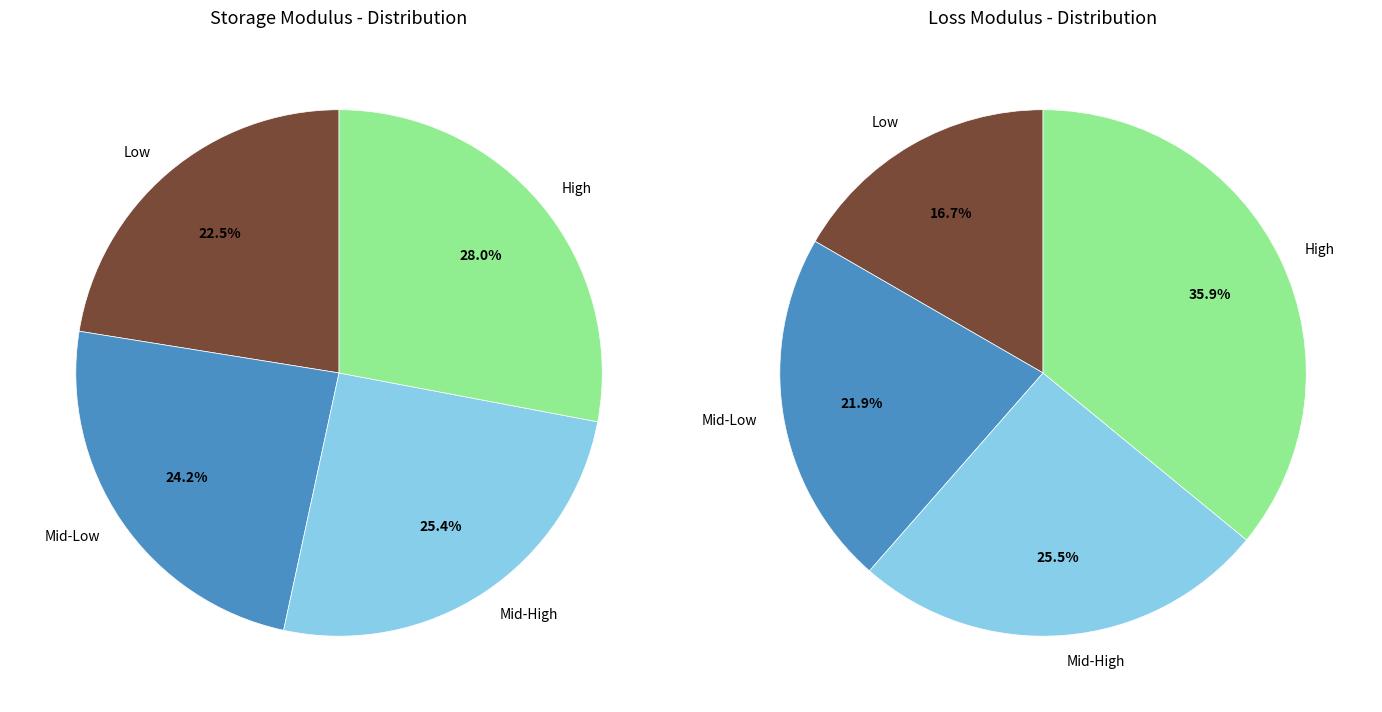

Is it true that 10 is 22% of the pie?

False